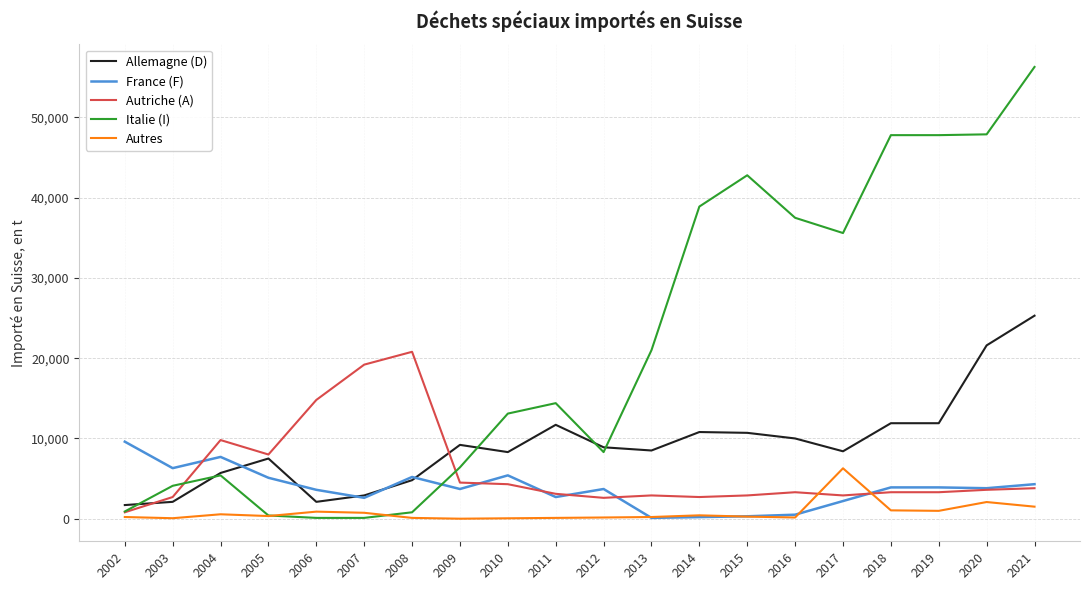

Is the value of France (F) at 2020 greater than the value of Autres at 2021?

Yes